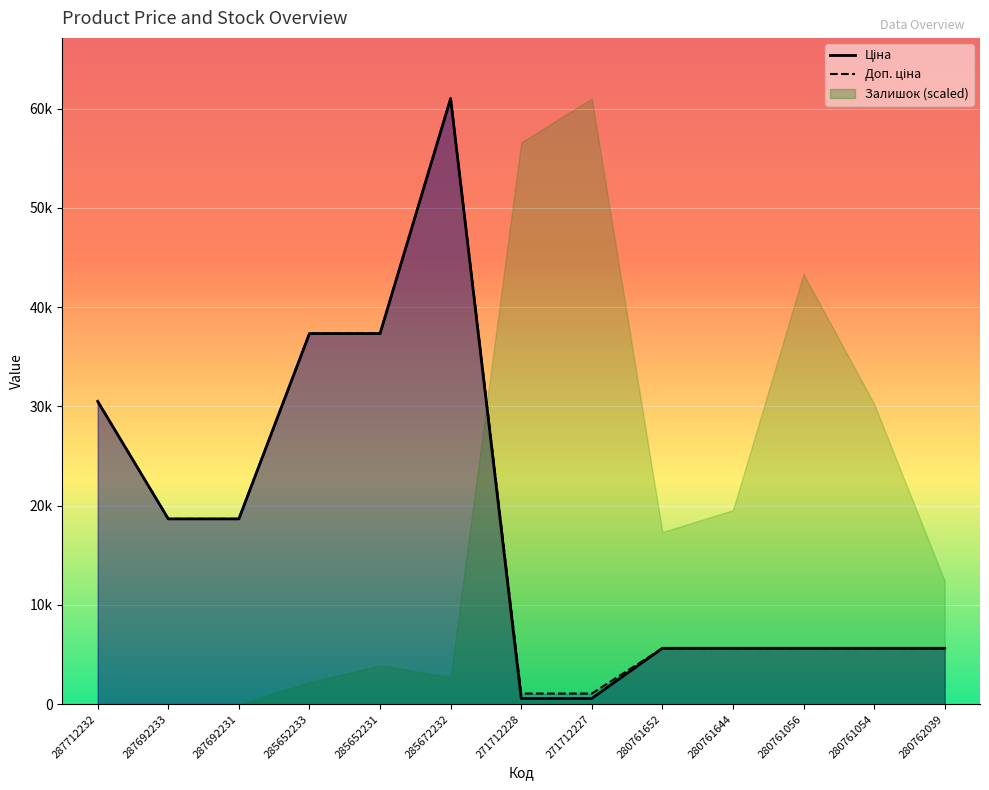

True or false: Ціна and Доп. ціна cross at least once.

False